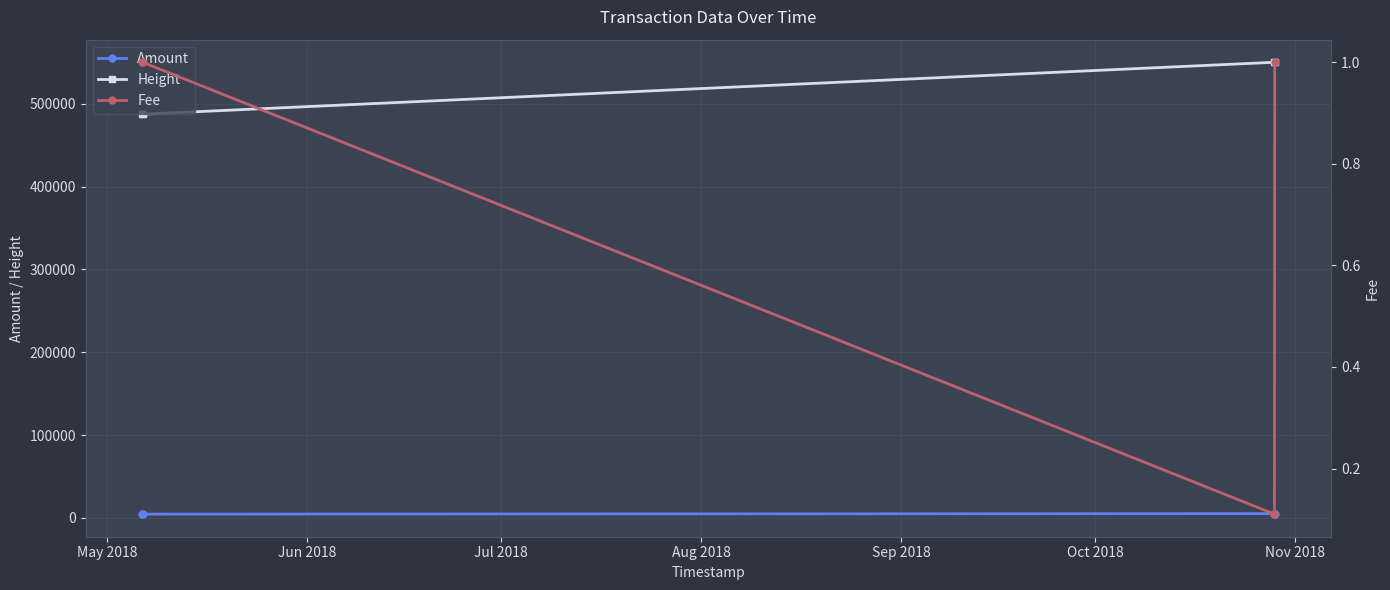

At how many categories does at least one series exceed 489788?

2